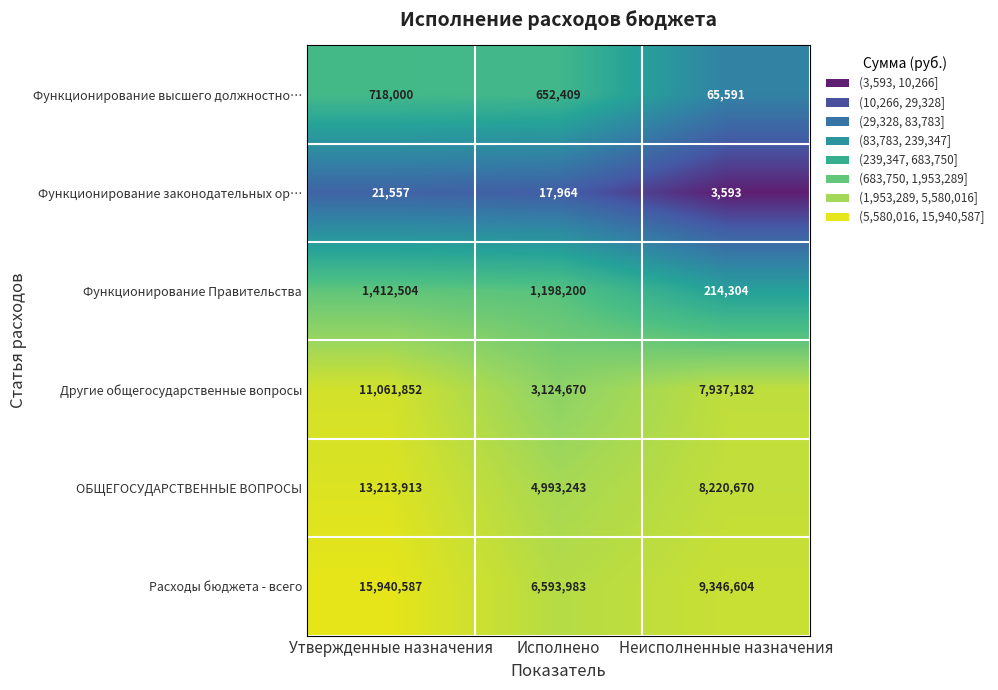

Reading left to right, transcribe all the data shown in this chart.

Функционирование высшего должностно…: Утвержденные назначения=718000	Исполнено=652409	Неисполненные назначения=65591
Функционирование законодательных ор…: Утвержденные назначения=21557	Исполнено=17964	Неисполненные назначения=3593
Функционирование Правительства: Утвержденные назначения=1412504	Исполнено=1198200	Неисполненные назначения=214304
Другие общегосударственные вопросы: Утвержденные назначения=11061852	Исполнено=3124670	Неисполненные назначения=7937182
ОБЩЕГОСУДАРСТВЕННЫЕ ВОПРОСЫ: Утвержденные назначения=13213913	Исполнено=4993243	Неисполненные назначения=8220670
Расходы бюджета - всего: Утвержденные назначения=15940587	Исполнено=6593983	Неисполненные назначения=9346604